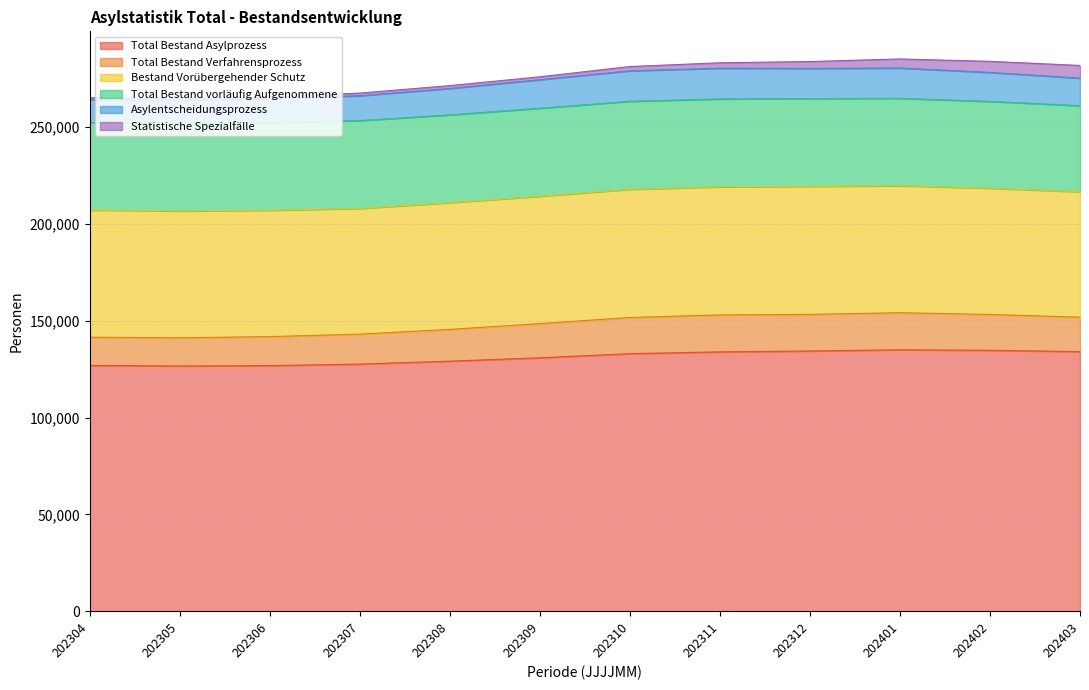

Count the number of data series in this chart.

6